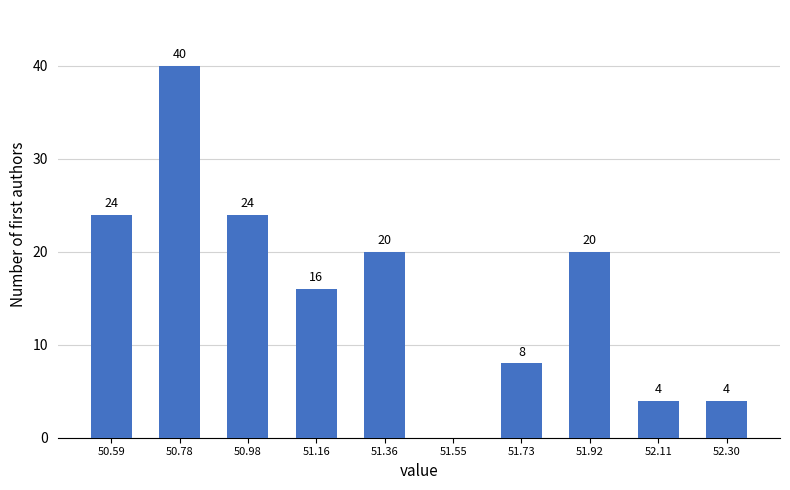

Over which range of the x-axis is the bar tallest?

50.69 to 50.88